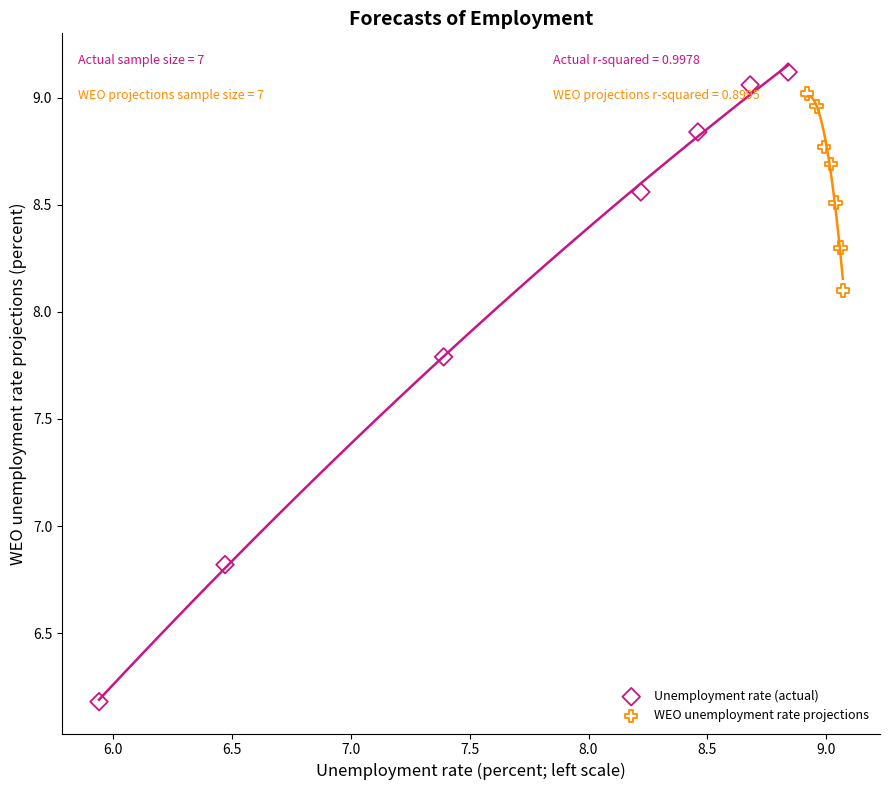

Which series contains the lowest Y value?

Unemployment rate (actual)